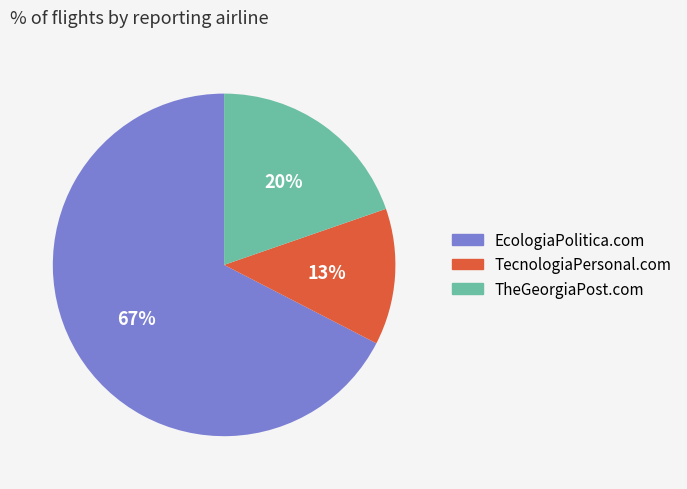

To the nearest percent, what portion does EcologiaPolitica.com represent?

67%